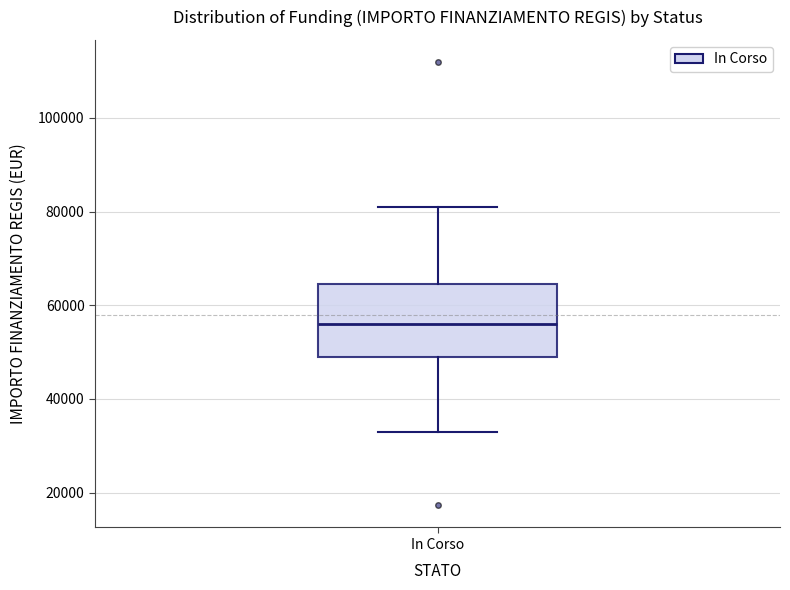

Read this box plot against the y-axis: the position of the median line, the range covered by the box, and the ends of both whiskers. The values are not printed on the chart, so give them approximately, as read against the axis.

median 56000, box 50000 to 64000, whiskers 32000 to 80000